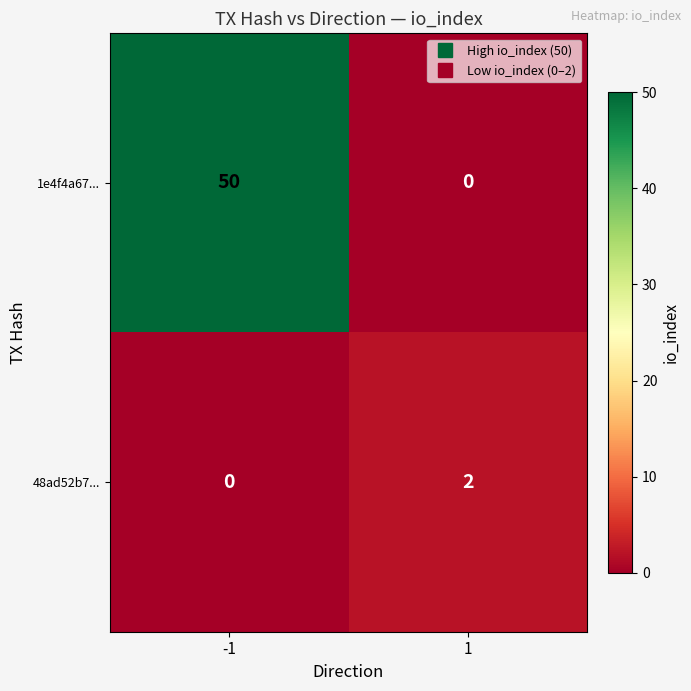

What is the sum of the 1e4f4a67... values at -1 and 1?

50